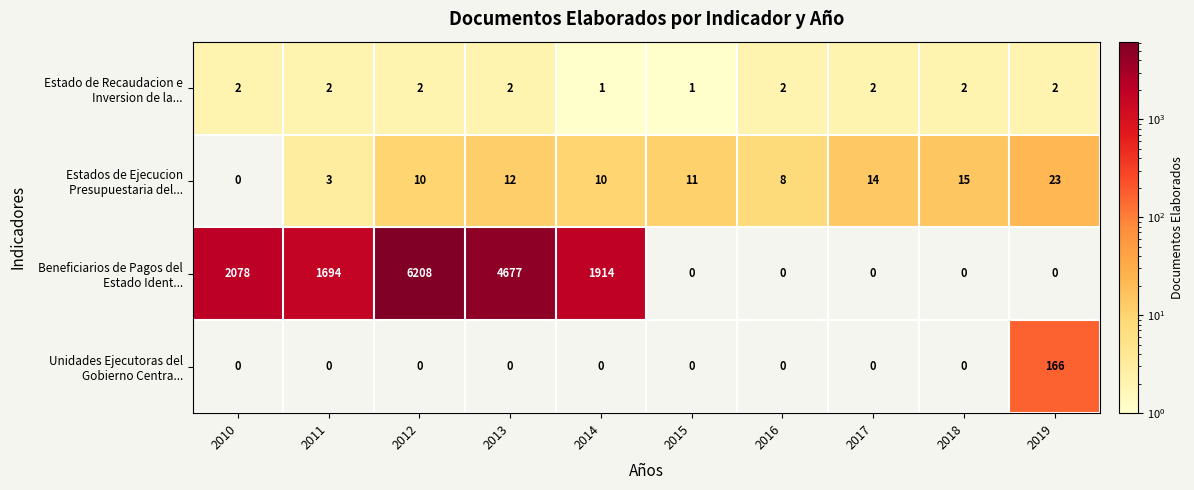

Between 2016 and 2018, which series saw the biggest shift?

Estados de Ejecucion Presupuestaria del...